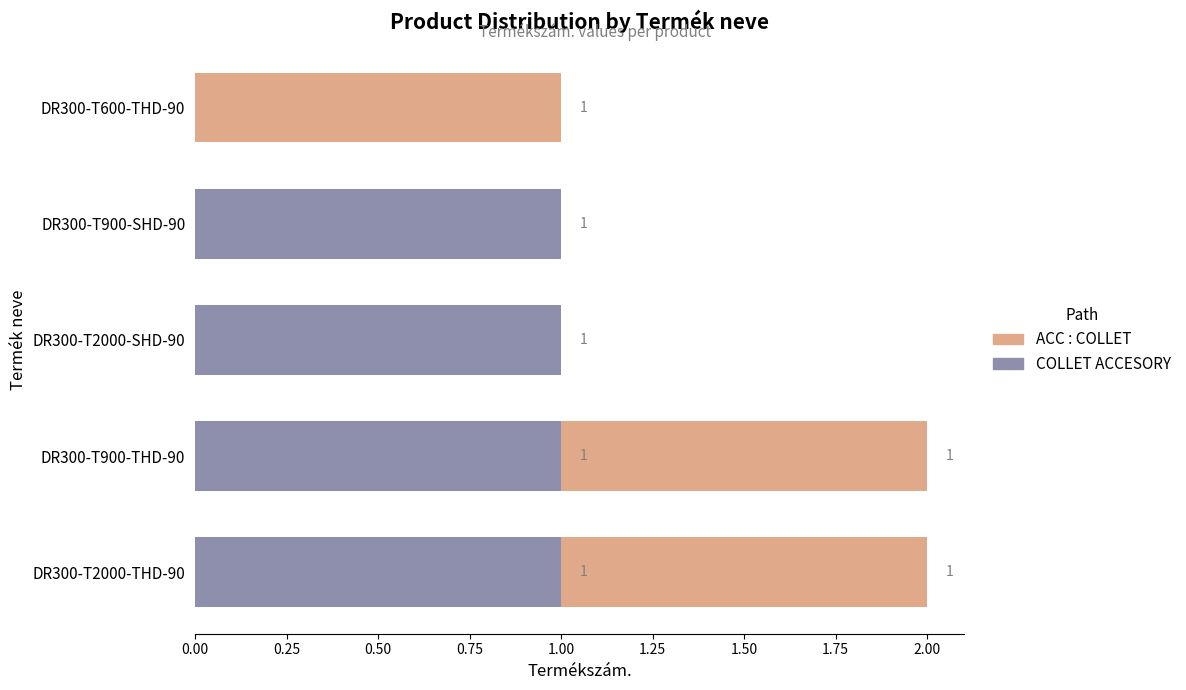

Count the number of categories in the chart.

5